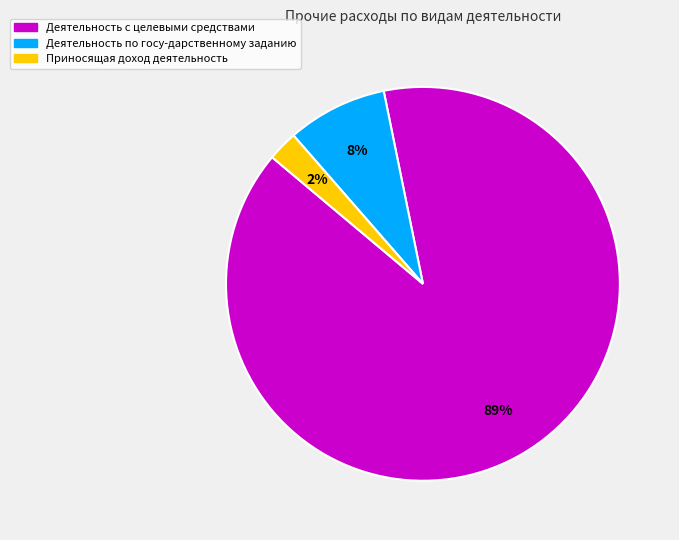

Is there any slice that represents more than half of the pie?

Yes